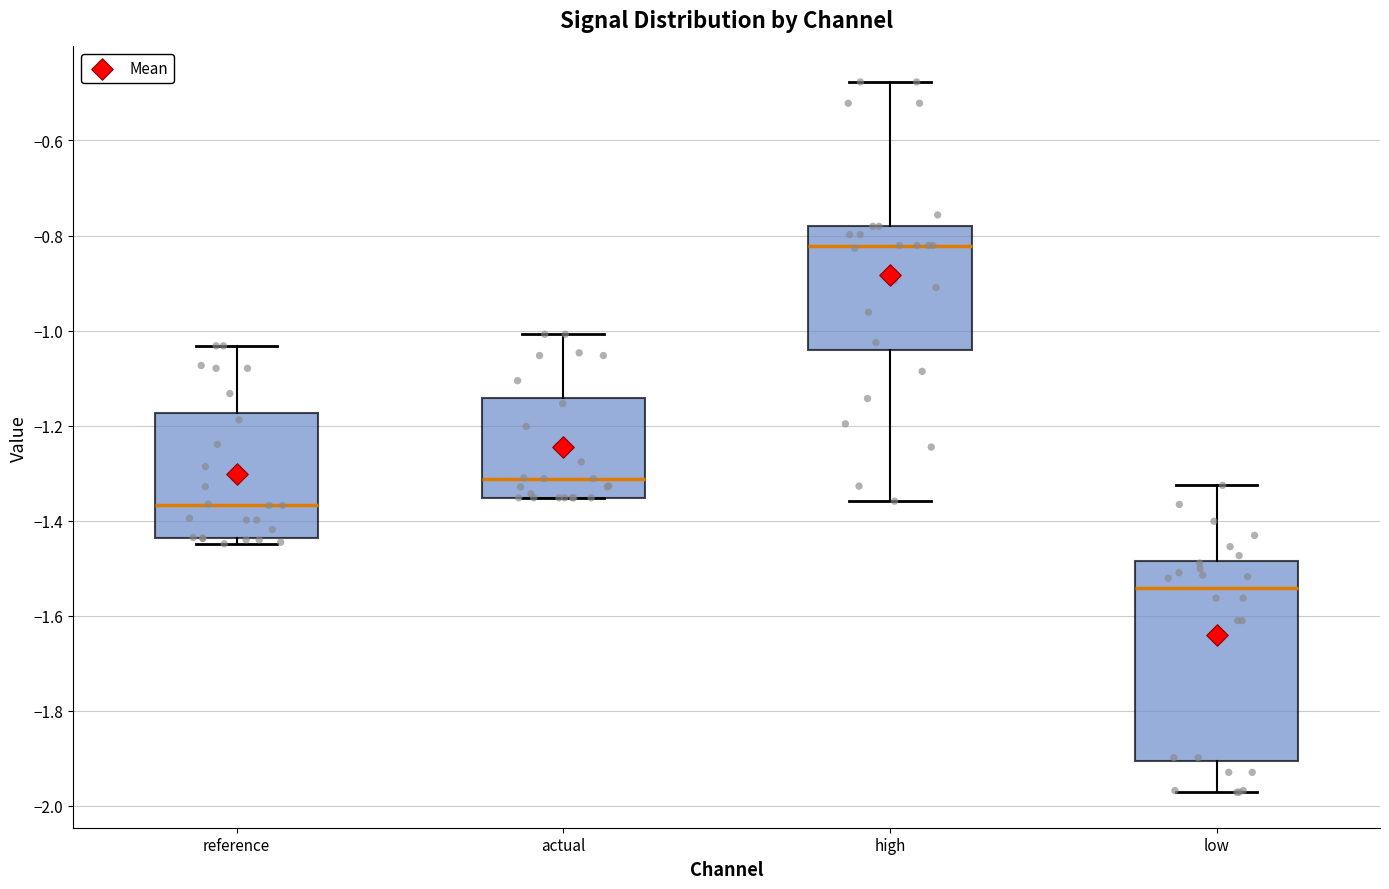

Comparing the boxes themselves (not the whiskers), which one is the tallest?

low